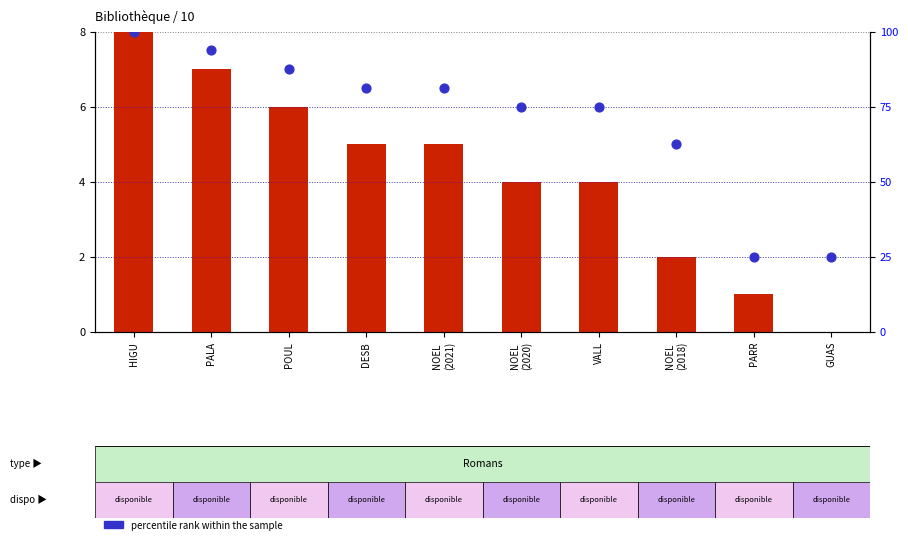

Which series contains the lowest Y value?

count